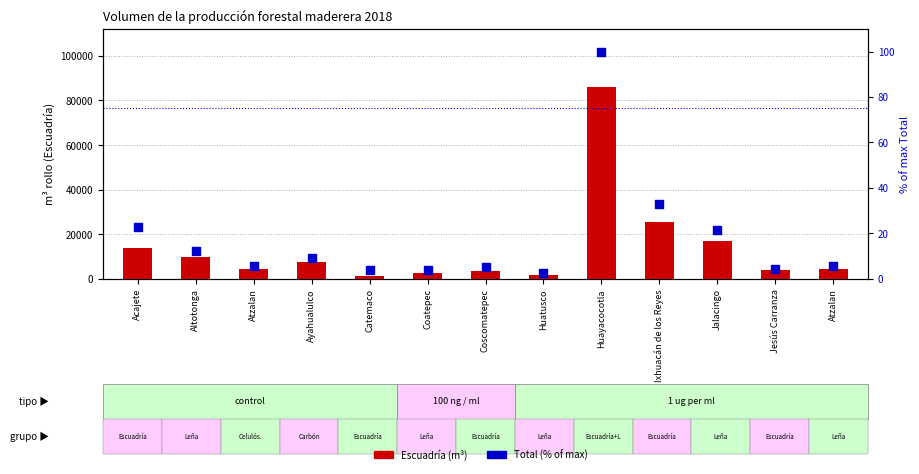

What is the change in value from Ixhuacán de los Reyes to Jesús Carranza?

-28.5